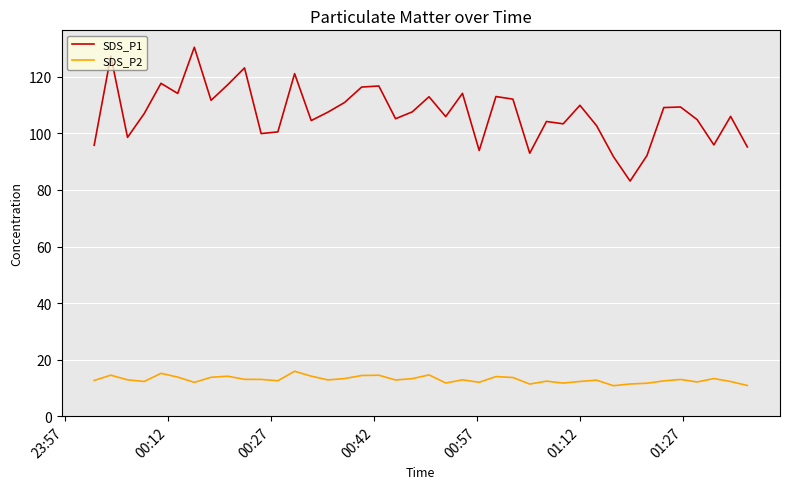

What is the maximum value for SDS_P2?

15.9